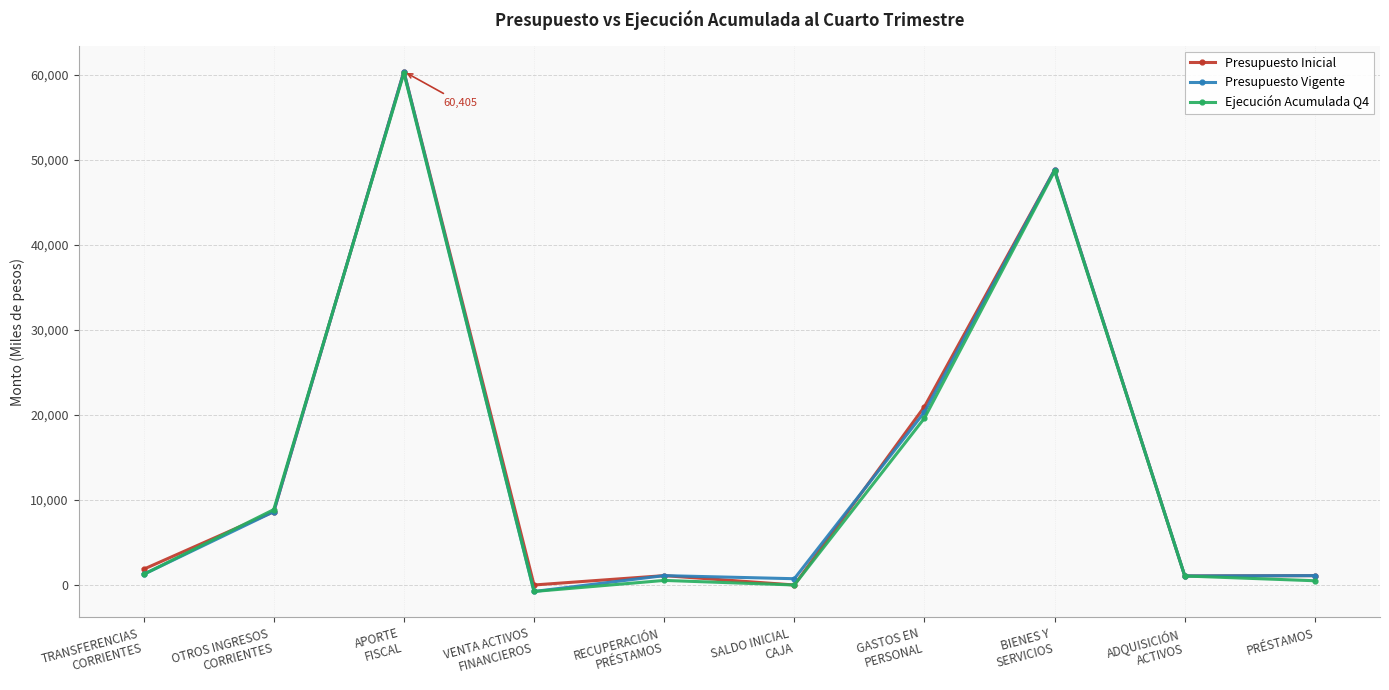

At how many categories does at least one series exceed 60050?

1